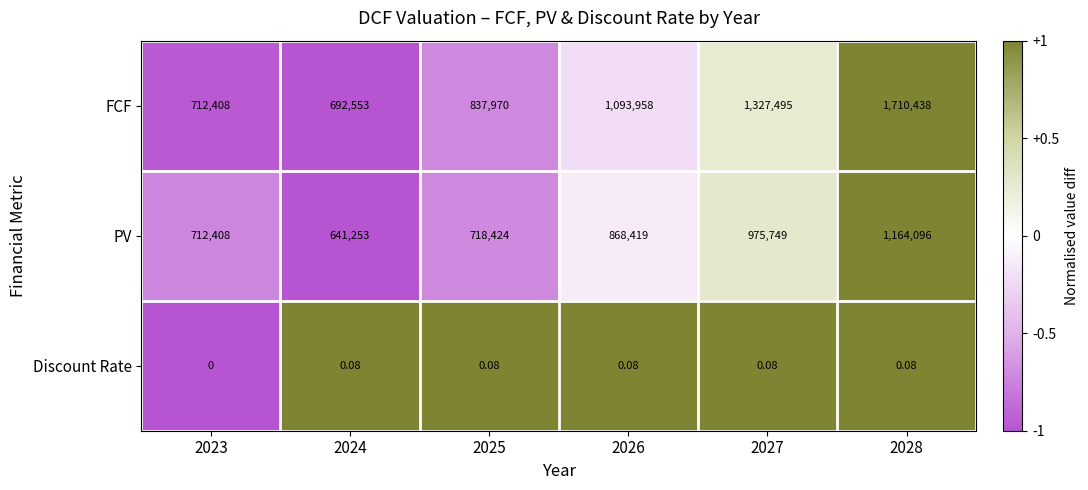

List the series in order of their peak value, highest first.

FCF, PV, Discount Rate